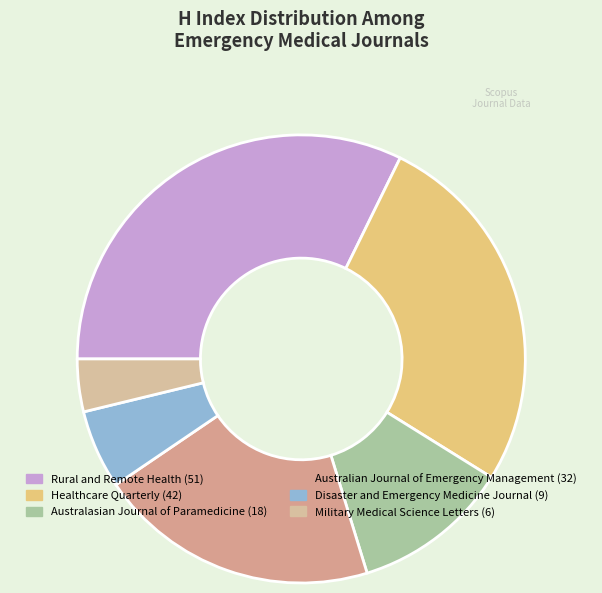

True or false: Australasian Journal of Paramedicine accounts for 11% of the total.

True